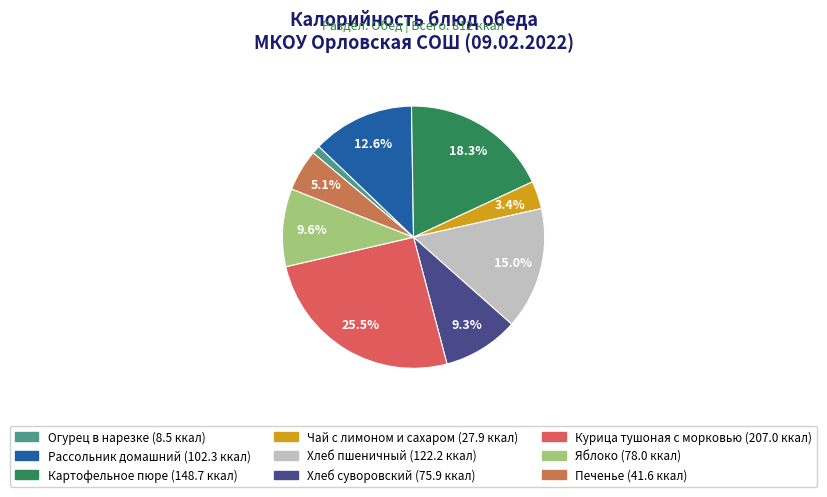

Is the sum of Рассольник домашний and Огурец в нарезке greater than half?

No